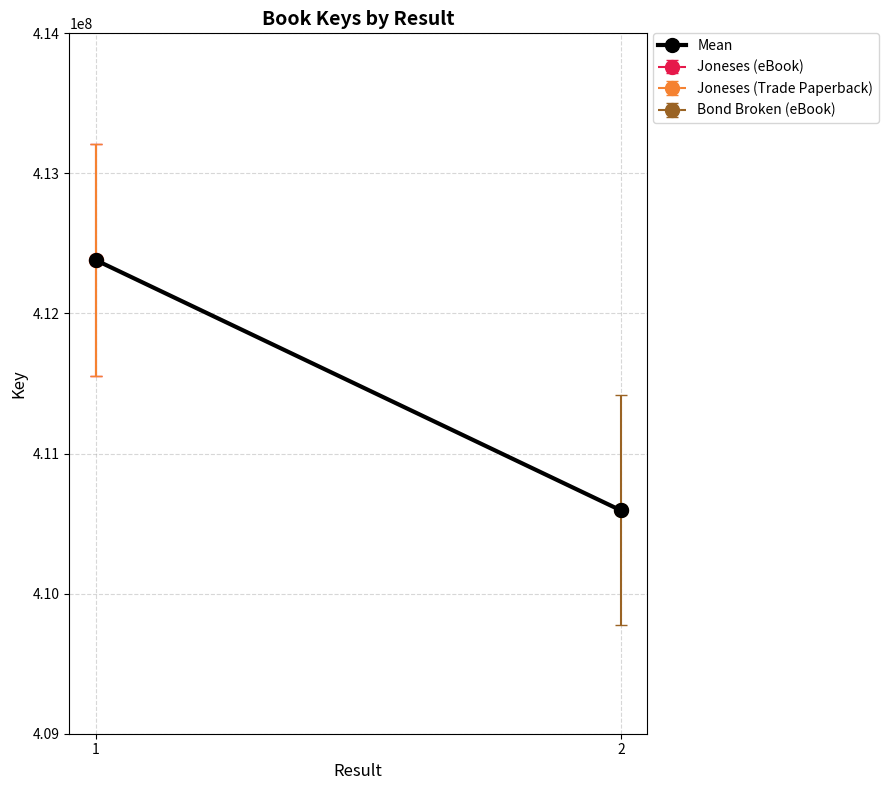

Reading right to left, what are all the values shown in this chart?

410594223	412381822